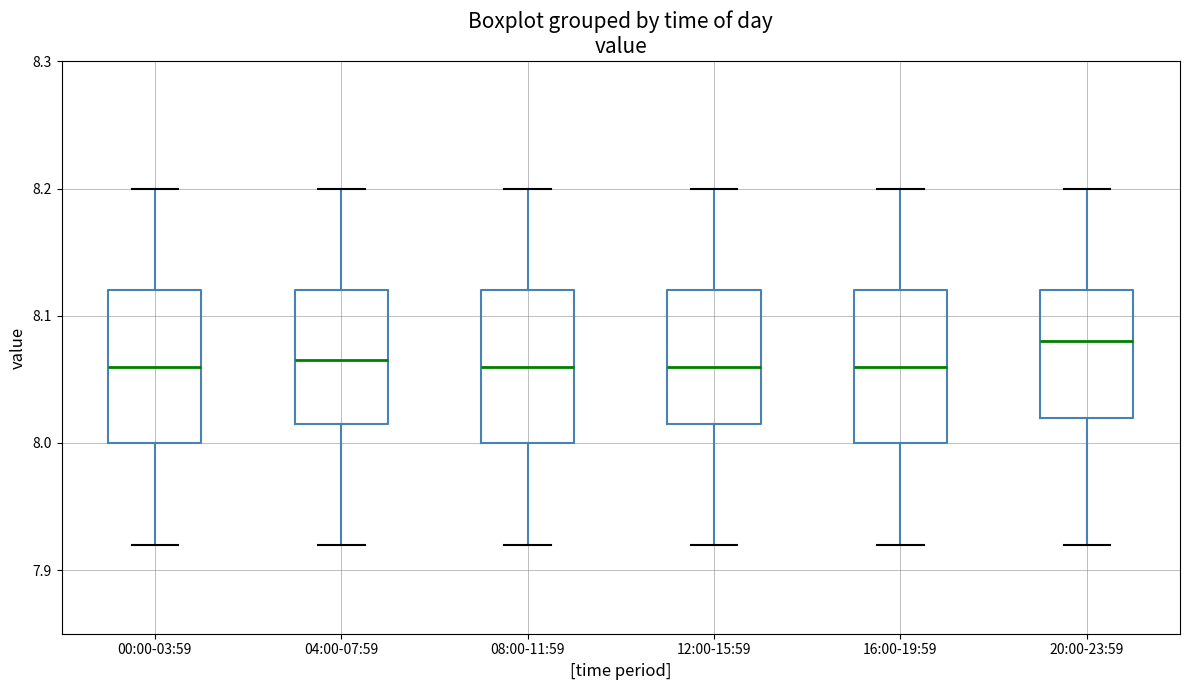

Reading left to right, transcribe this box plot: for each box, give where its median line is, the range the box spans, and where its two whiskers end, as read against the y-axis. The values are not printed on the chart, so give them approximately, as read against the axis.

00:00-03:59: median 8.06, box 8.00 to 8.12, whiskers 7.92 to 8.20
04:00-07:59: median 8.07, box 8.02 to 8.12, whiskers 7.92 to 8.20
08:00-11:59: median 8.06, box 8.00 to 8.12, whiskers 7.92 to 8.20
12:00-15:59: median 8.06, box 8.02 to 8.12, whiskers 7.92 to 8.20
16:00-19:59: median 8.06, box 8.00 to 8.12, whiskers 7.92 to 8.20
20:00-23:59: median 8.08, box 8.02 to 8.12, whiskers 7.92 to 8.20